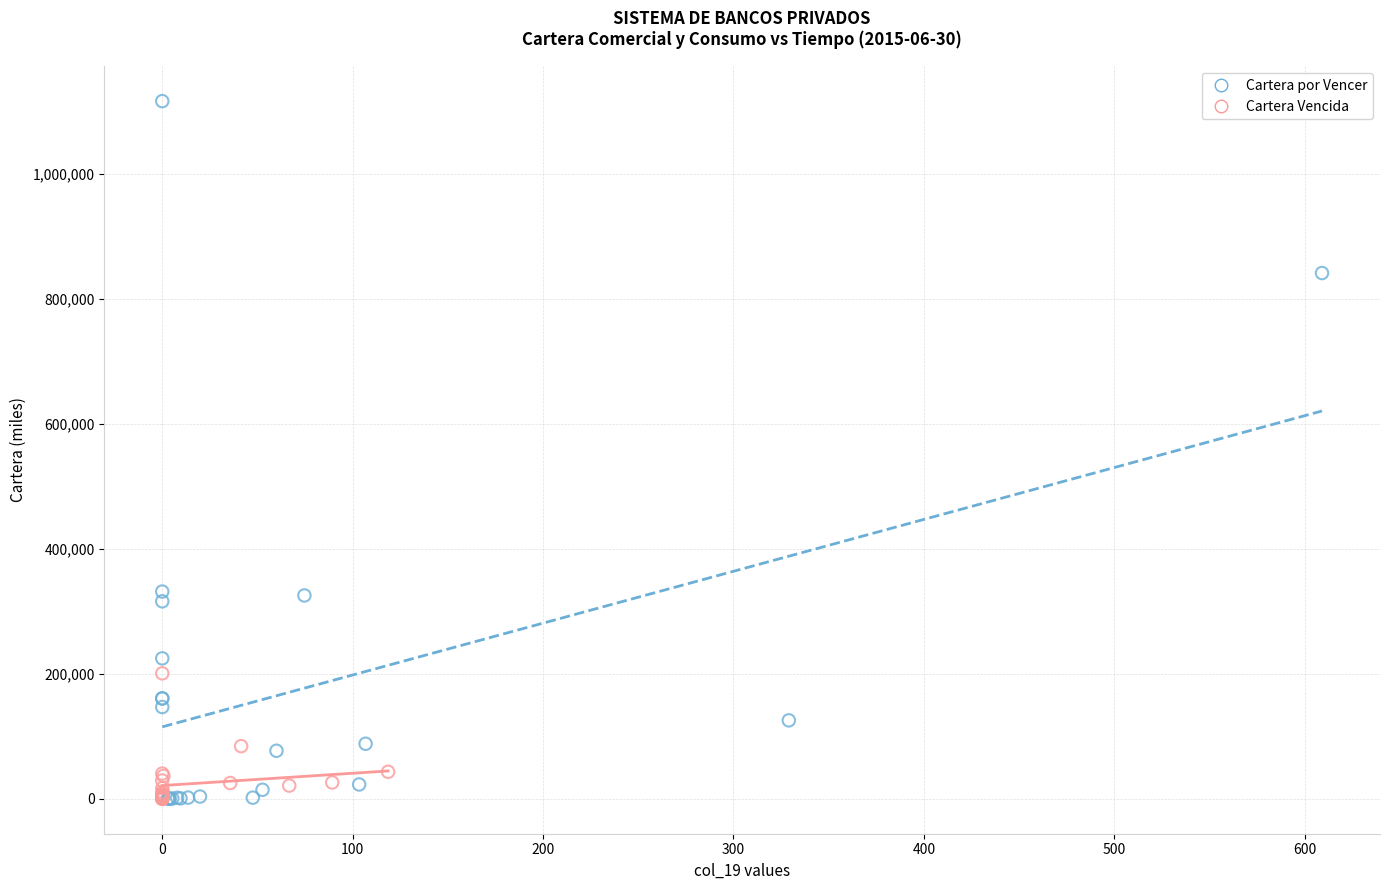

Which series has the largest Y range (max minus min)?

Cartera por Vencer